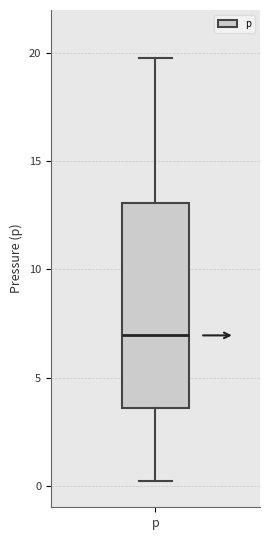

Transcribe this box plot: give where the median line is, the range the box spans, and where the two whiskers end, as read against the y-axis. The values are not printed on the chart, so give them approximately, as read against the axis.

median 7.0, box 3.5 to 13.0, whiskers 0.0 to 20.0